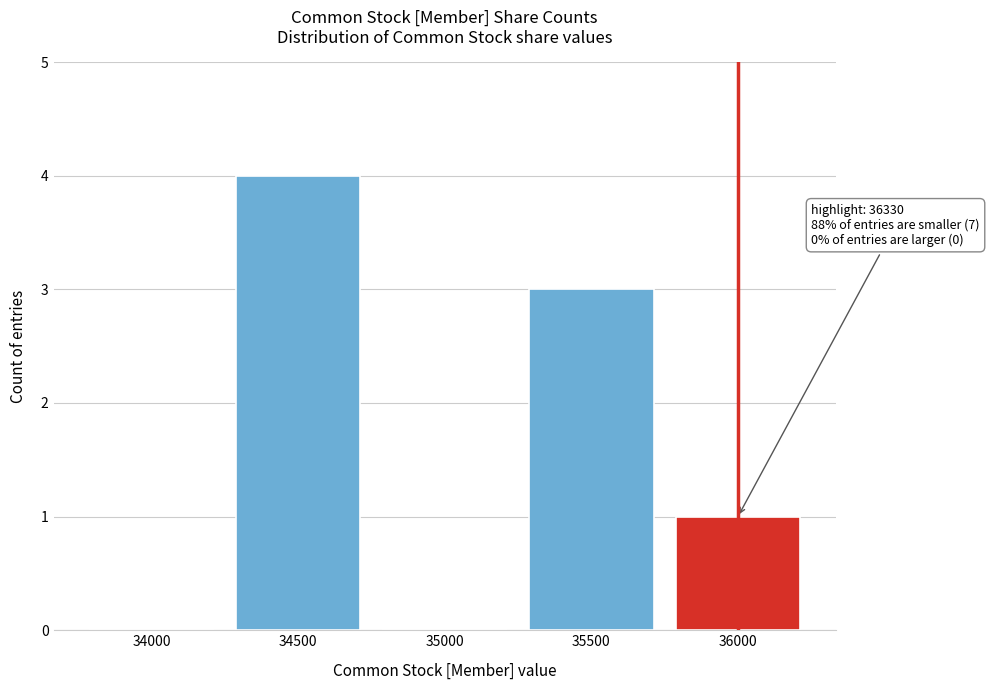

Reading right to left, extract all data points from this chart.

36000=1	35500=3	35000=0	34500=4	34000=0